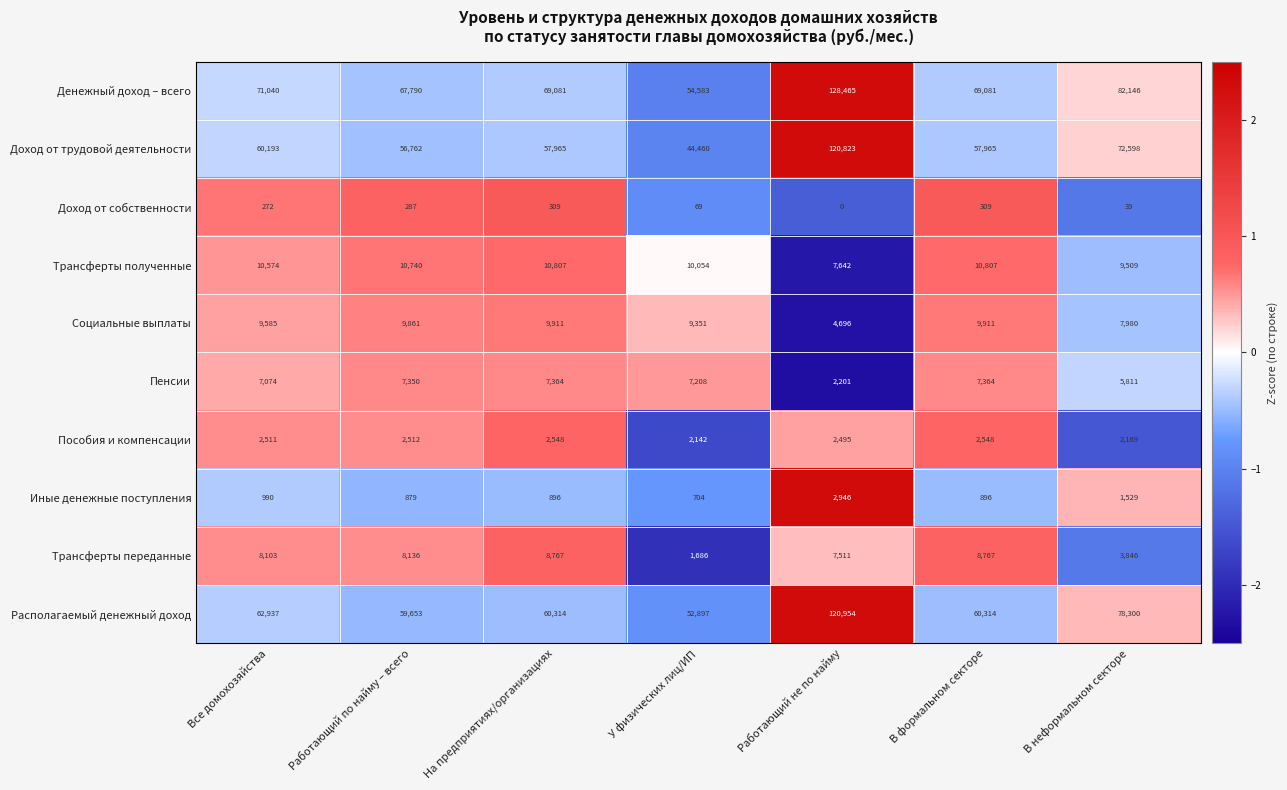

Rank the series by their maximum value, from lowest to highest.

Доход от собственности, Пособия и компенсации, Иные денежные поступления, Пенсии, Трансферты переданные, Социальные выплаты, Трансферты полученные, Доход от трудовой деятельности, Располагаемый денежный доход, Денежный доход – всего